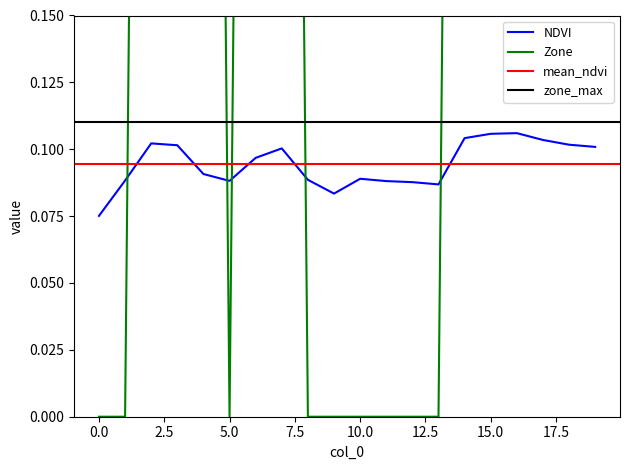

Which series has the widest spread of values?

Zone